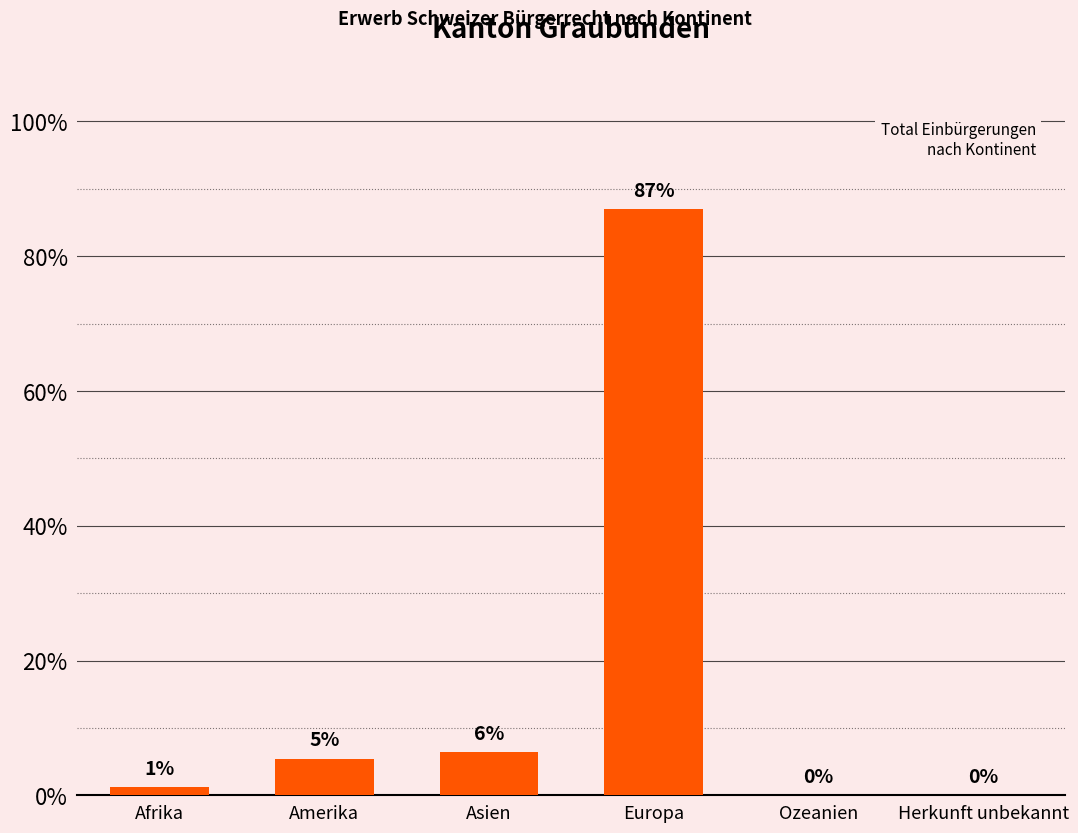

The value at Herkunft unbekannt is 58.4. True or false?

False